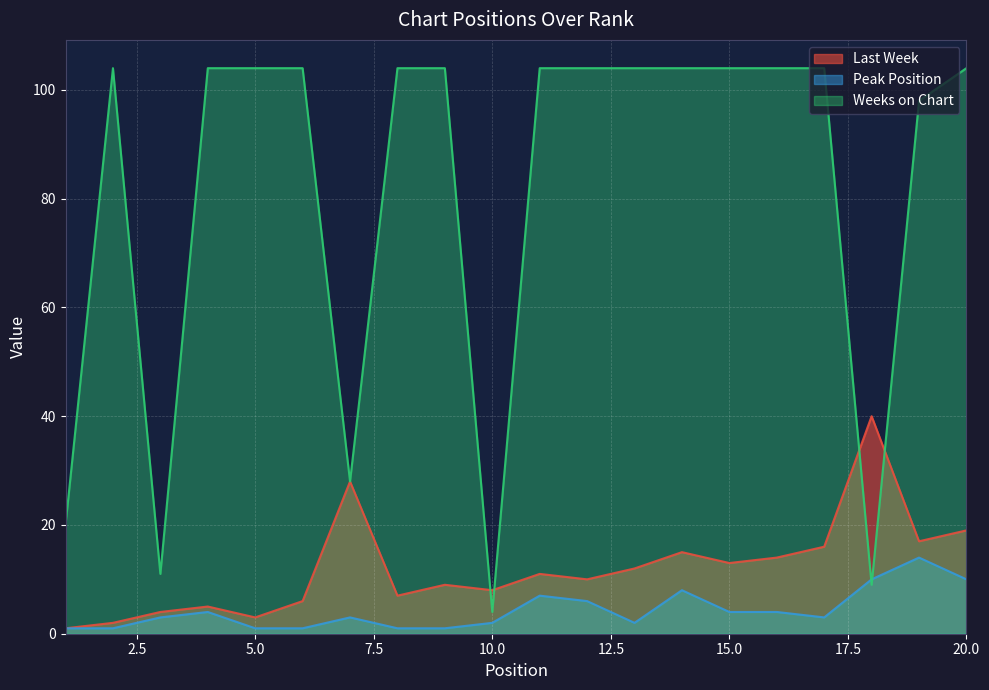

How many values in the Last Week series are below 11?

10